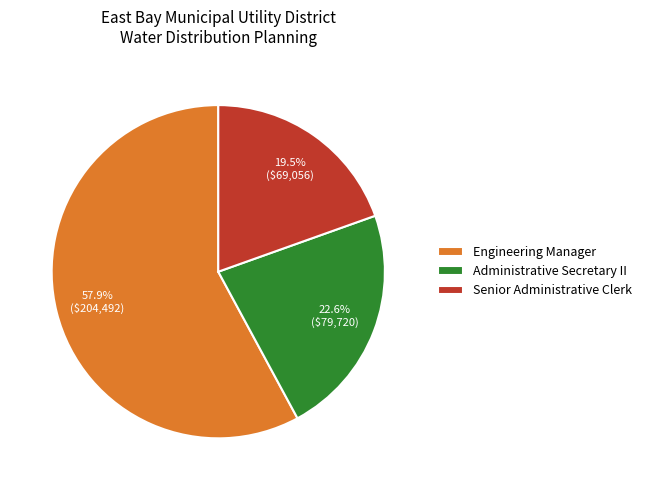

The Engineering Manager slice represents 58% of the pie. True or false?

True